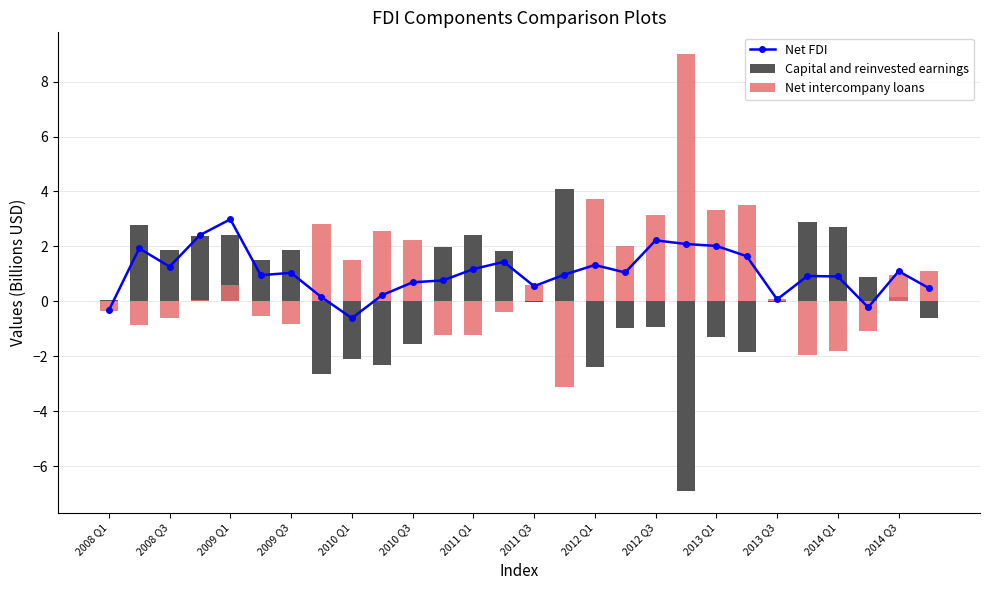

What is the total value across all series at 2011 Q3?

1.1